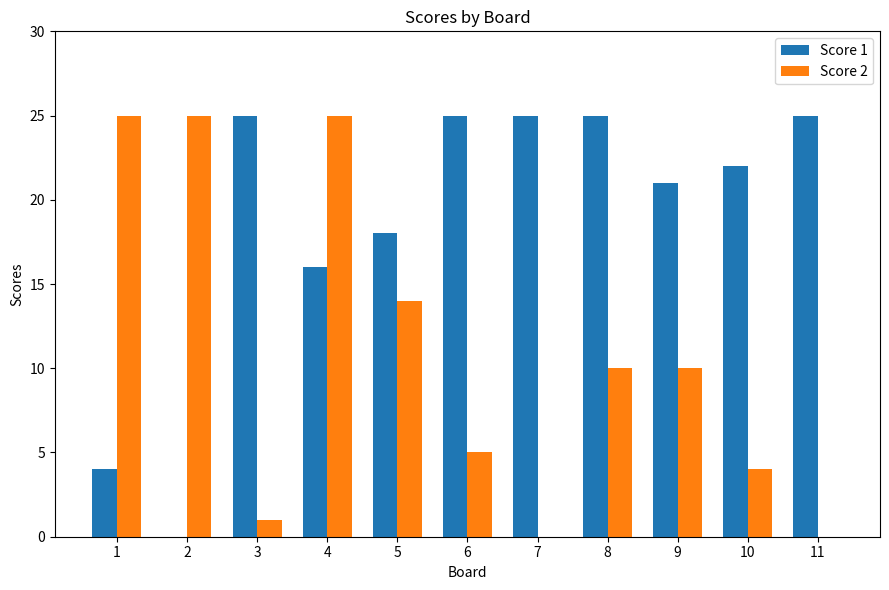

At which label does Score 2 first exceed 10?

1